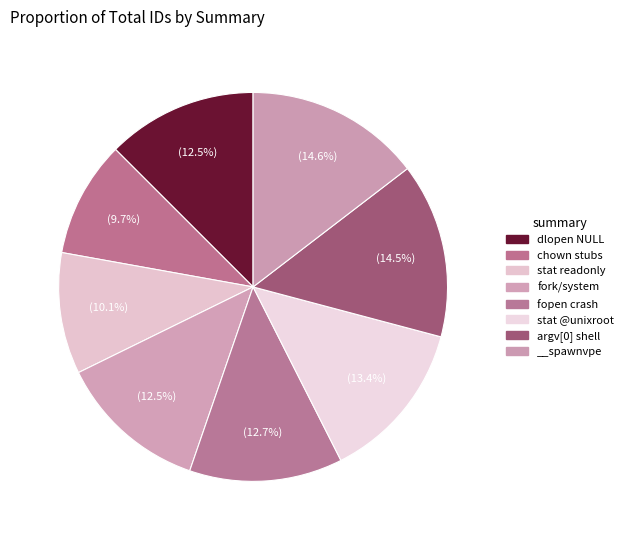

Is there any slice that represents more than half of the pie?

No